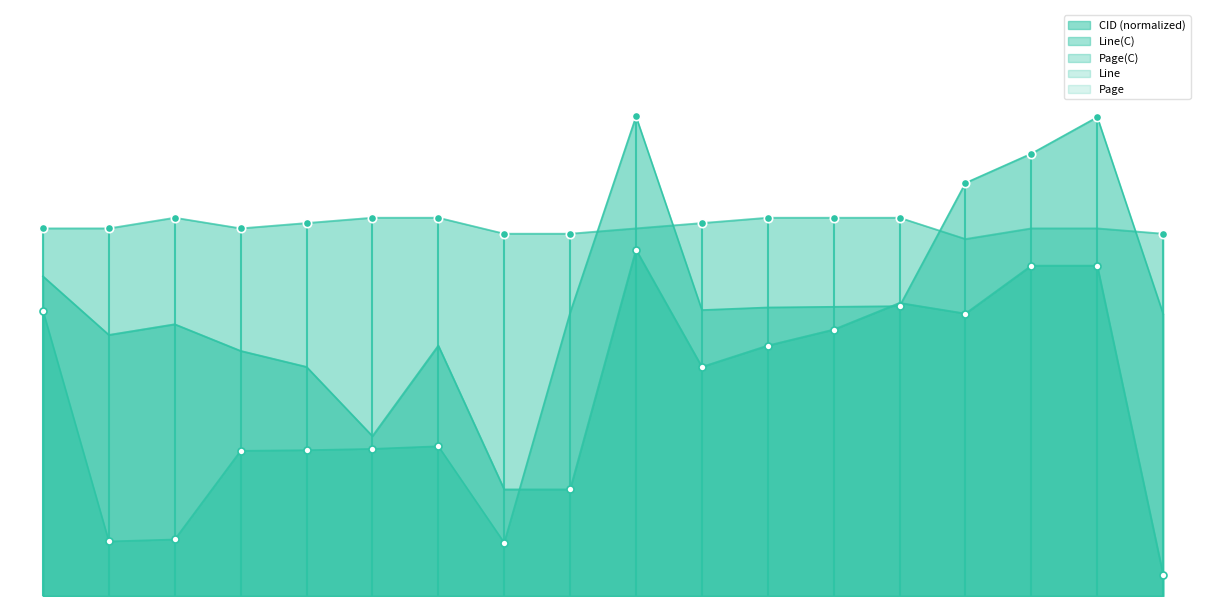

What is the sum of all Line(C) values?

807.0